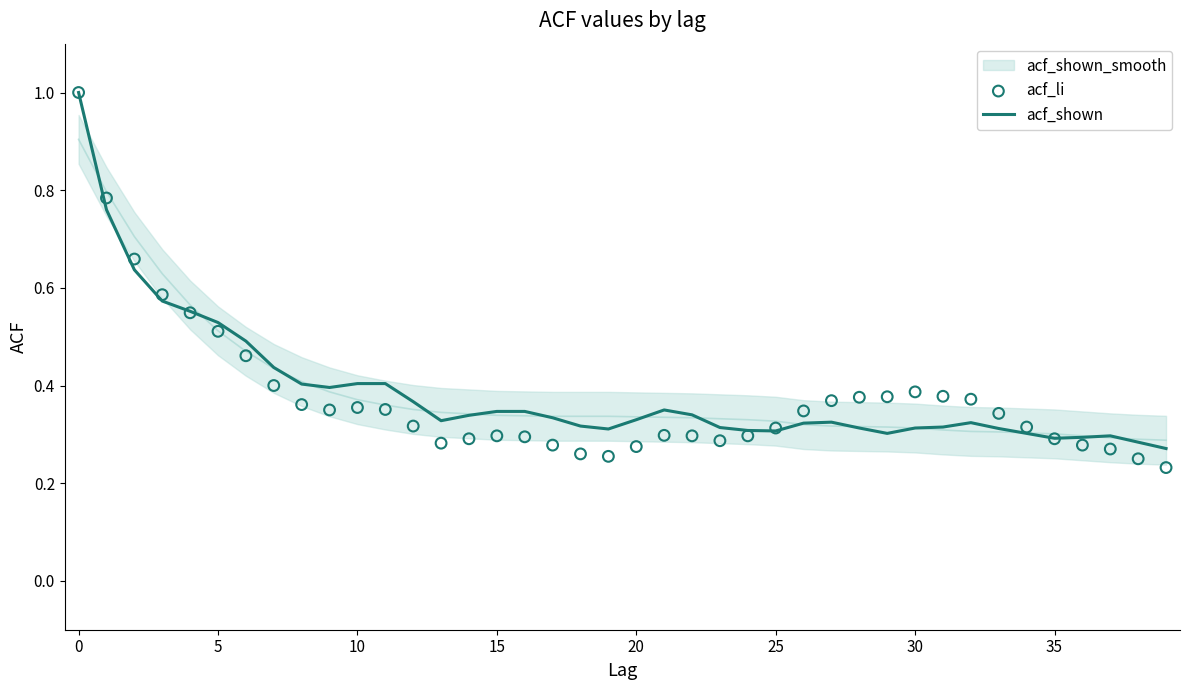

At how many categories does at least one series exceed 0?

40